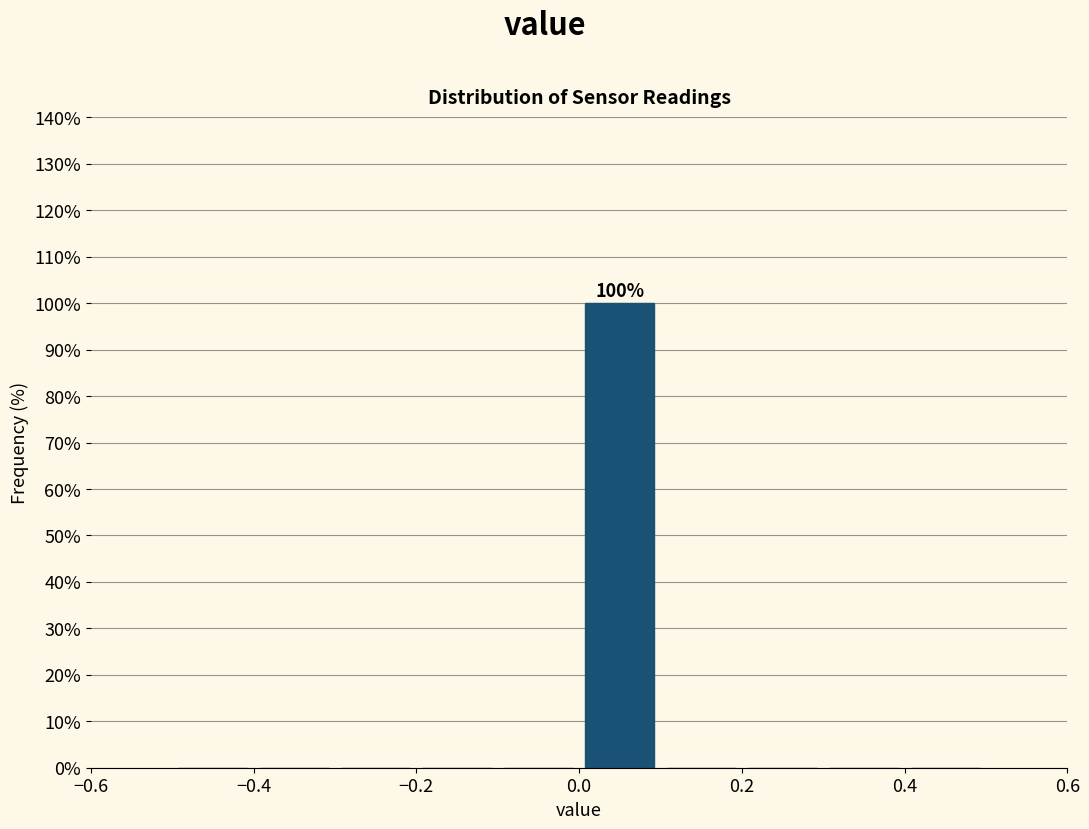

Which range on the x-axis has the tallest bar?

0.0 to 0.1